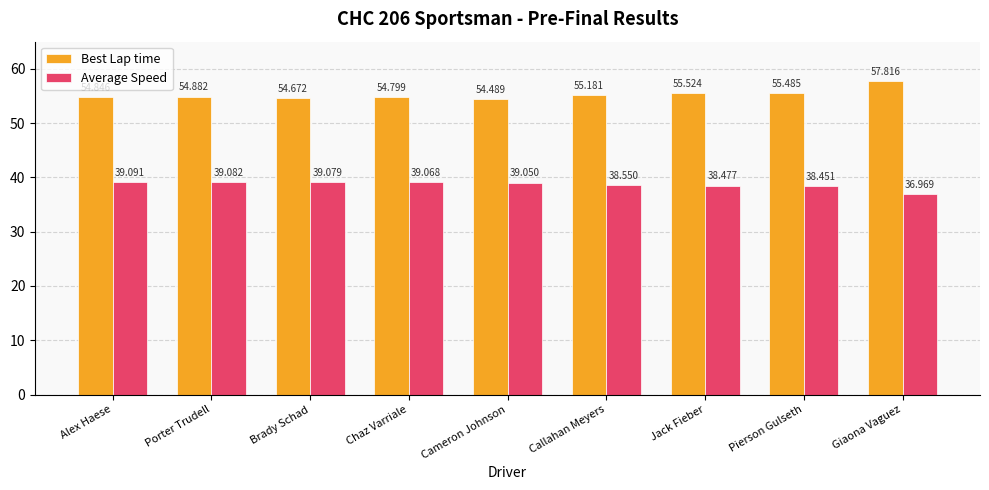

What is the value of the Best Lap time bar at the 6th from the left?

55.2